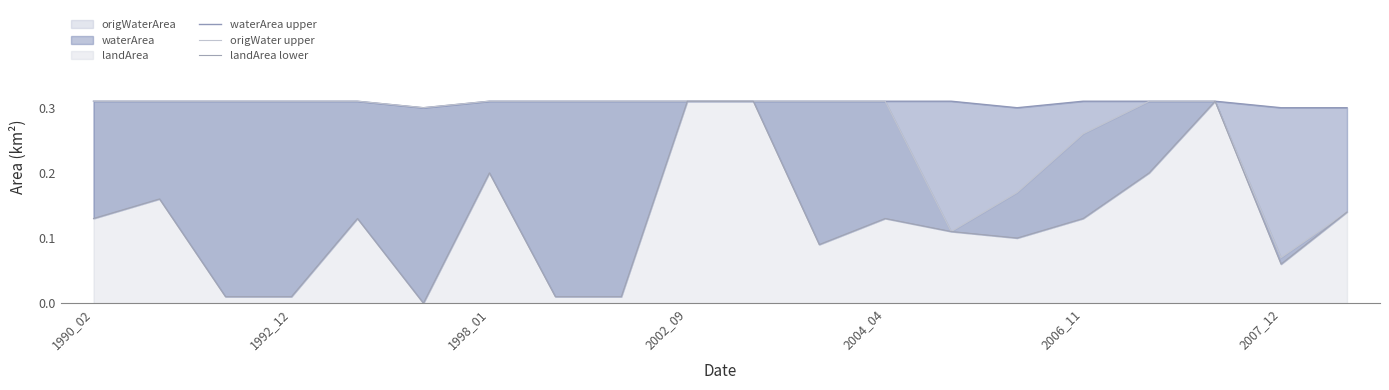

What is the spread (max minus min) of values at 2004_04?

0.2